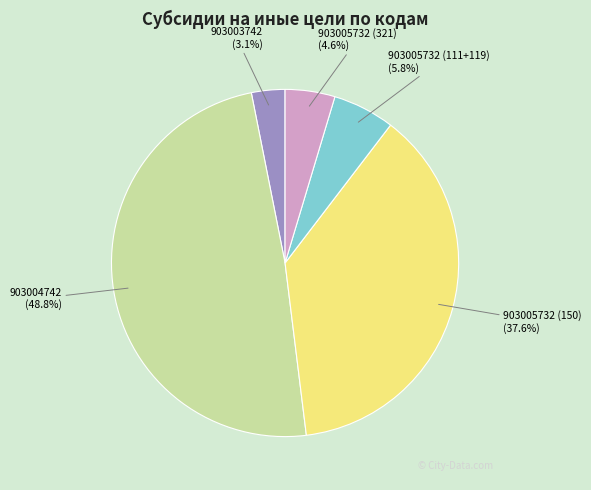

To the nearest percent, what portion does 903003742 represent?

3%